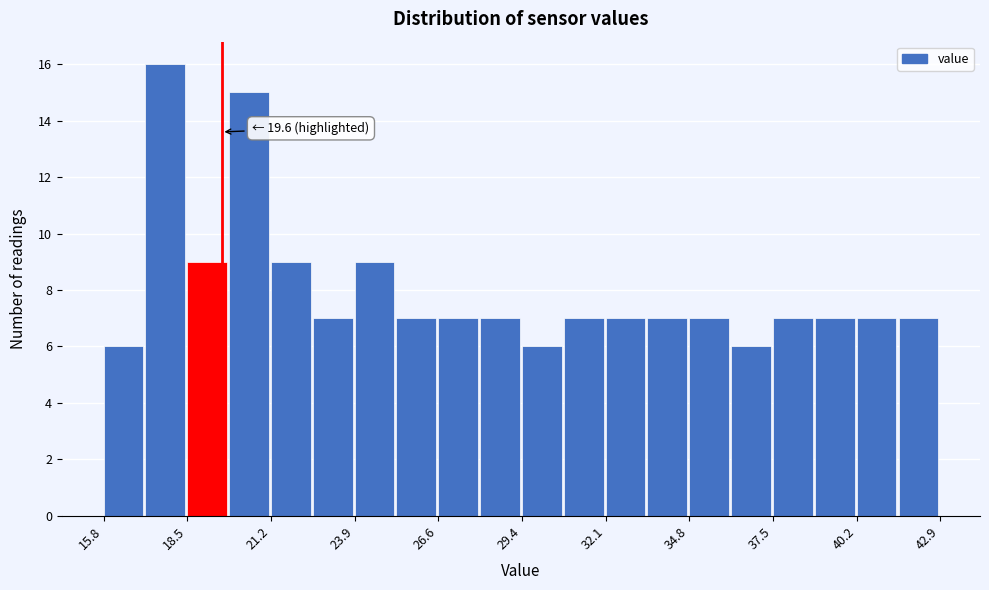

Read against the x-axis, roughly where is the centre of the tallest bar?

18.0